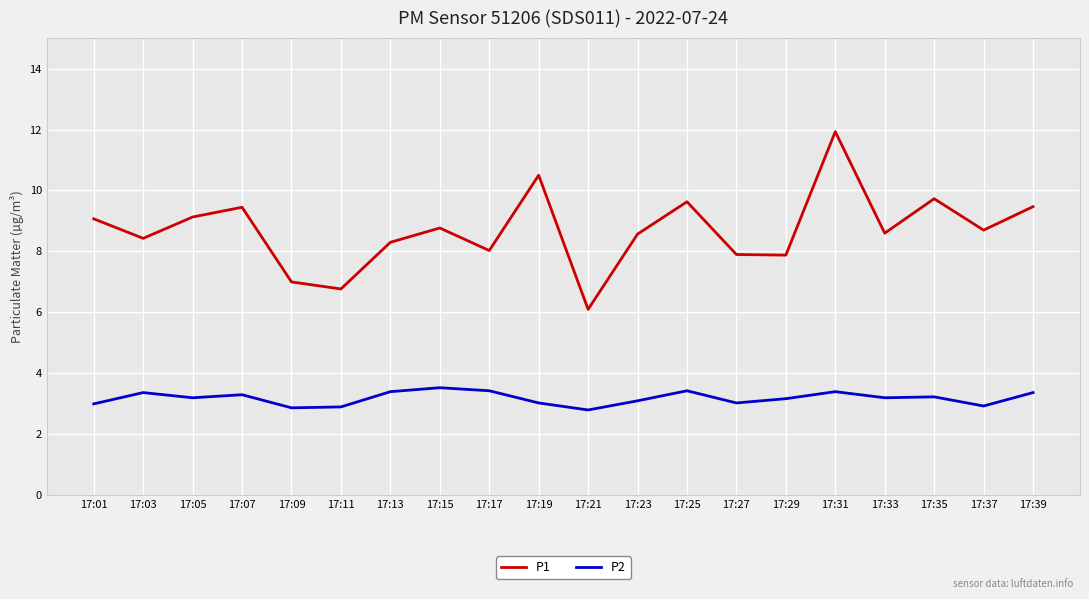

The value of P2 at 17:03 is 1.2. True or false?

False